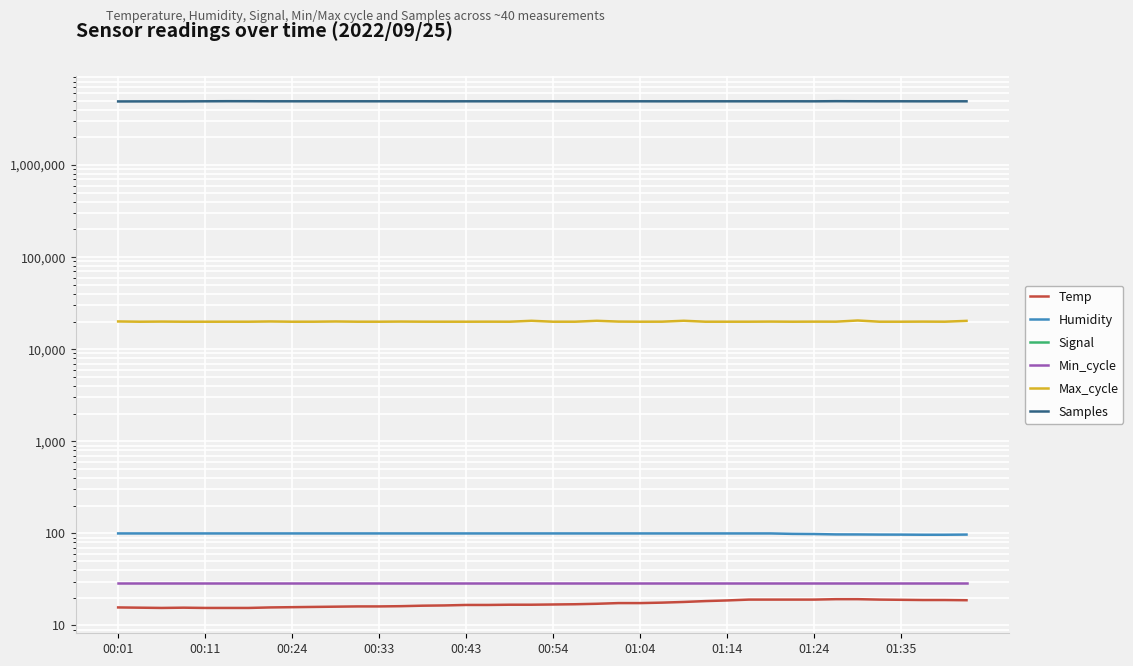

Between 33 and 29, which is larger?

33